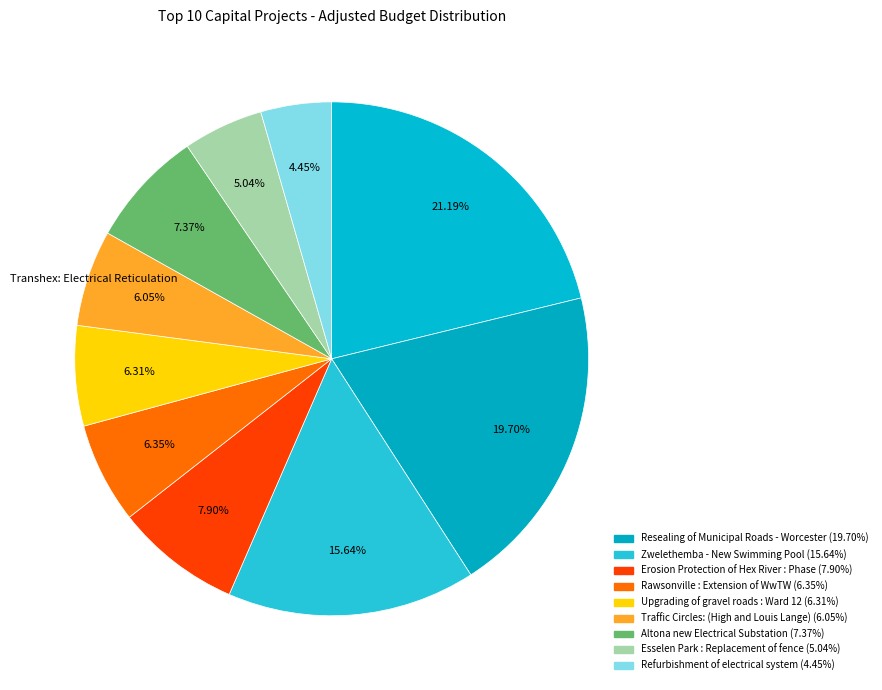

How many slices are in this pie chart?

10